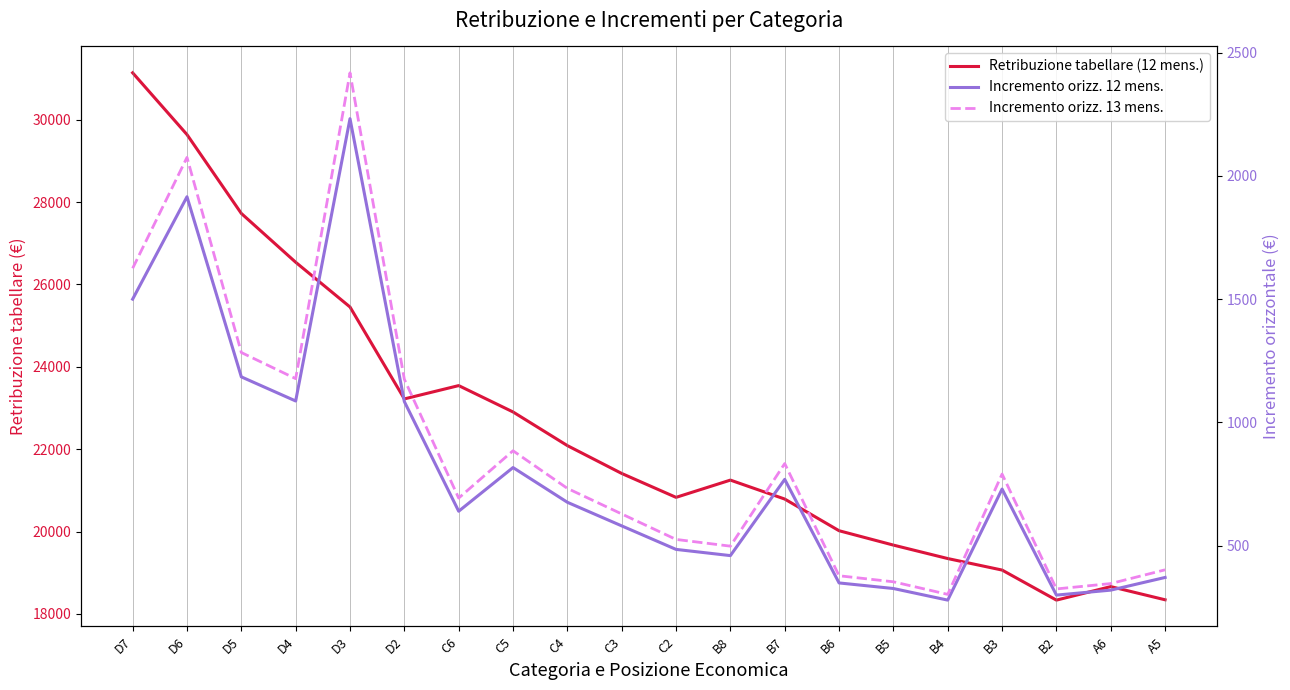

Where is Incremento orizz. 13 mens. nearest to the value 1360?

D5